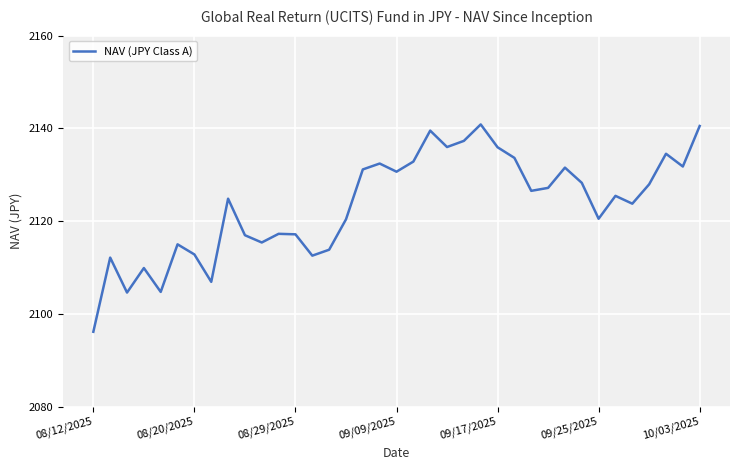

What is the smallest value displayed?

2096.1